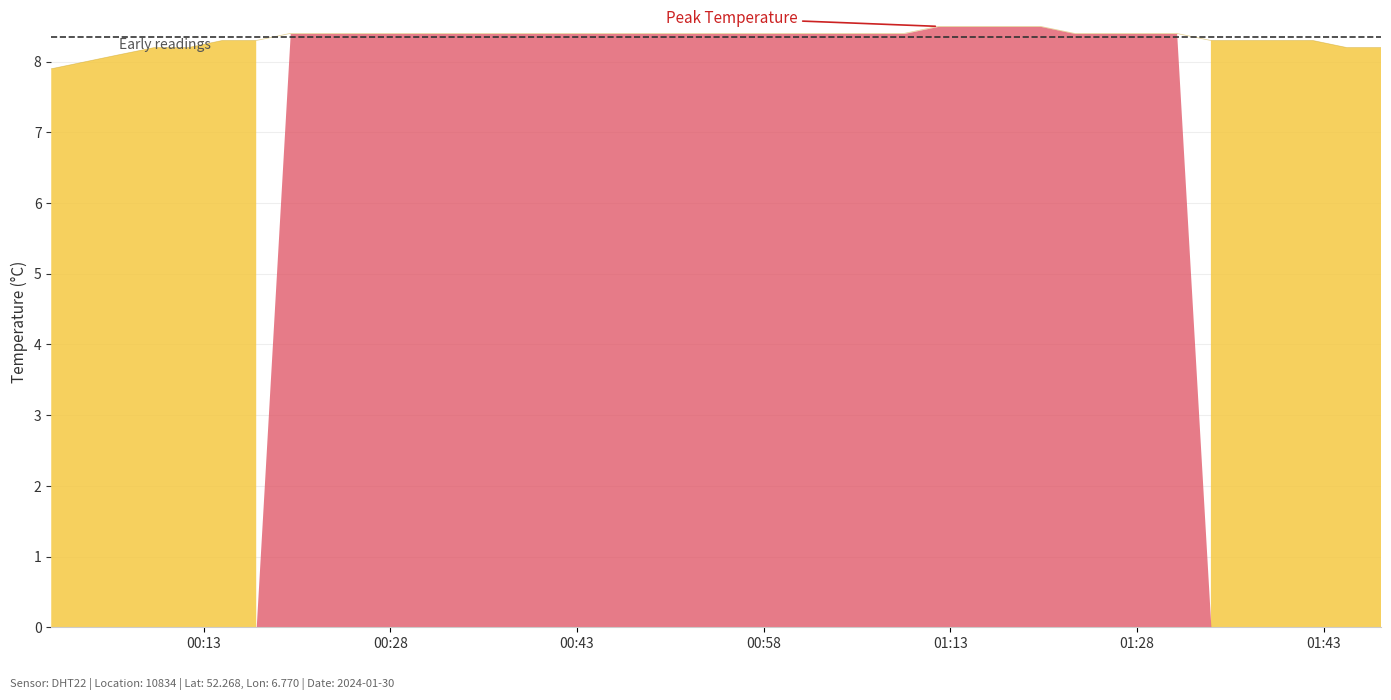

Between 2024-01-30T00:00:46 and 2024-01-30T00:28:11, which is larger?

2024-01-30T00:28:11